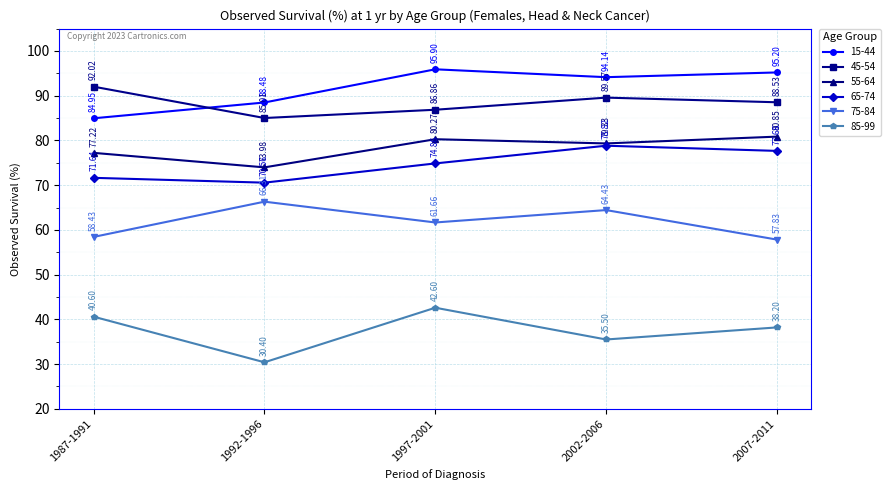

Which series has the largest total across all categories?

15-44